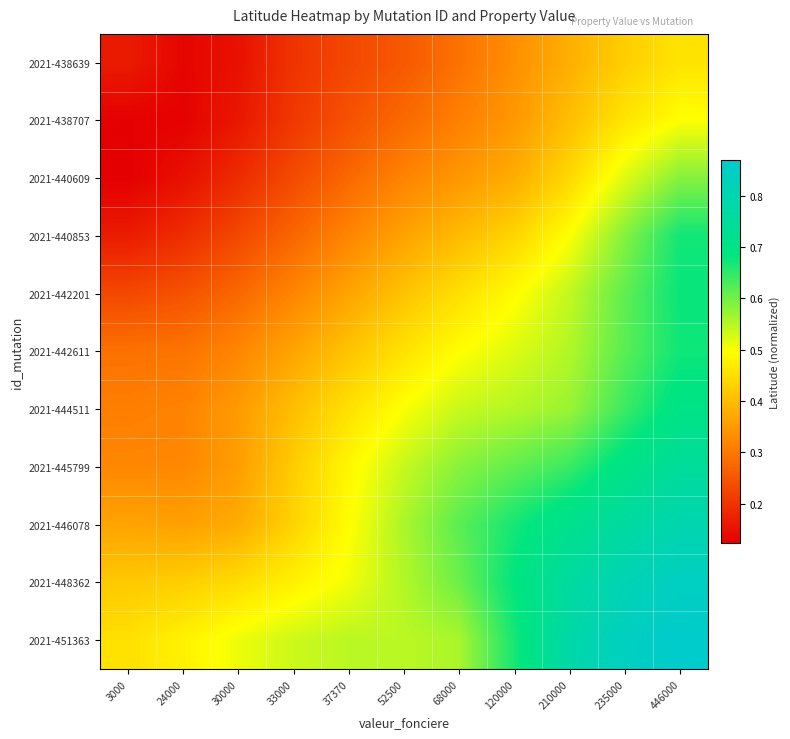

Reading left to right, extract all data points from this chart.

2021-438639: 3000=0.2	24000=0.1	30000=0.1	33000=0.2	37370=0.2	52500=0.3	68000=0.3	120000=0.3	210000=0.4	235000=0.4	446000=0.5
2021-438707: 3000=0.1	24000=0.1	30000=0.2	33000=0.2	37370=0.2	52500=0.3	68000=0.3	120000=0.3	210000=0.4	235000=0.5	446000=0.5
2021-440609: 3000=0.1	24000=0.1	30000=0.2	33000=0.2	37370=0.3	52500=0.3	68000=0.3	120000=0.4	210000=0.4	235000=0.5	446000=0.6
2021-440853: 3000=0.2	24000=0.2	30000=0.2	33000=0.3	37370=0.3	52500=0.4	68000=0.4	120000=0.4	210000=0.5	235000=0.6	446000=0.7
2021-442201: 3000=0.2	24000=0.2	30000=0.3	33000=0.3	37370=0.4	52500=0.4	68000=0.5	120000=0.5	210000=0.5	235000=0.6	446000=0.7
2021-442611: 3000=0.3	24000=0.3	30000=0.3	33000=0.4	37370=0.4	52500=0.5	68000=0.5	120000=0.5	210000=0.6	235000=0.6	446000=0.7
2021-444511: 3000=0.3	24000=0.3	30000=0.3	33000=0.4	37370=0.5	52500=0.5	68000=0.5	120000=0.6	210000=0.6	235000=0.6	446000=0.7
2021-445799: 3000=0.3	24000=0.3	30000=0.4	33000=0.4	37370=0.5	52500=0.5	68000=0.6	120000=0.6	210000=0.6	235000=0.7	446000=0.7
2021-446078: 3000=0.4	24000=0.4	30000=0.4	33000=0.4	37370=0.5	52500=0.6	68000=0.6	120000=0.7	210000=0.7	235000=0.8	446000=0.8
2021-448362: 3000=0.4	24000=0.4	30000=0.4	33000=0.5	37370=0.5	52500=0.6	68000=0.6	120000=0.7	210000=0.8	235000=0.8	446000=0.8
2021-451363: 3000=0.5	24000=0.5	30000=0.5	33000=0.5	37370=0.5	52500=0.5	68000=0.6	120000=0.7	210000=0.8	235000=0.8	446000=0.9